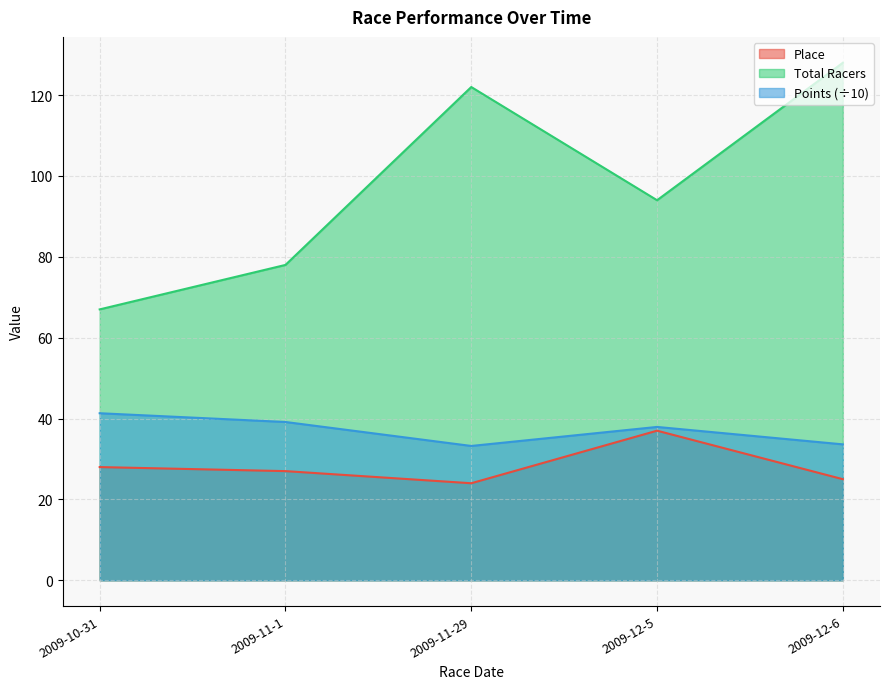

Is the value of Place at 2009-11-29 greater than the value of Points at 2009-12-6?

No